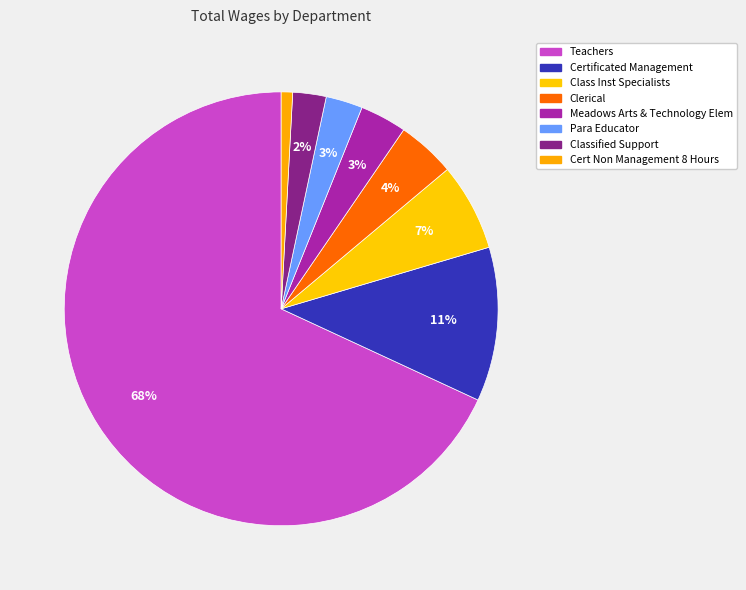

Count the number of slices in the pie.

8